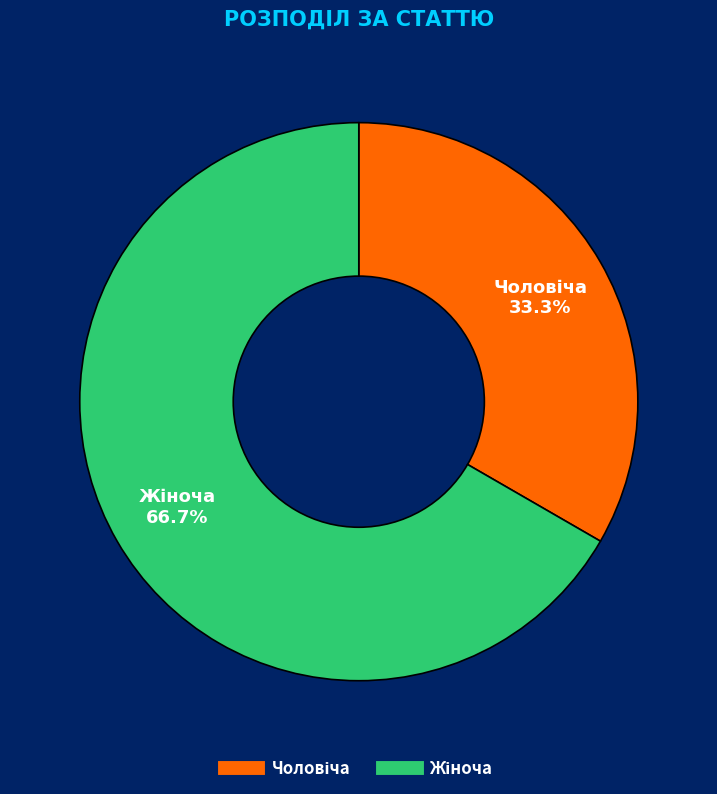

Is there a majority slice in this chart?

Yes